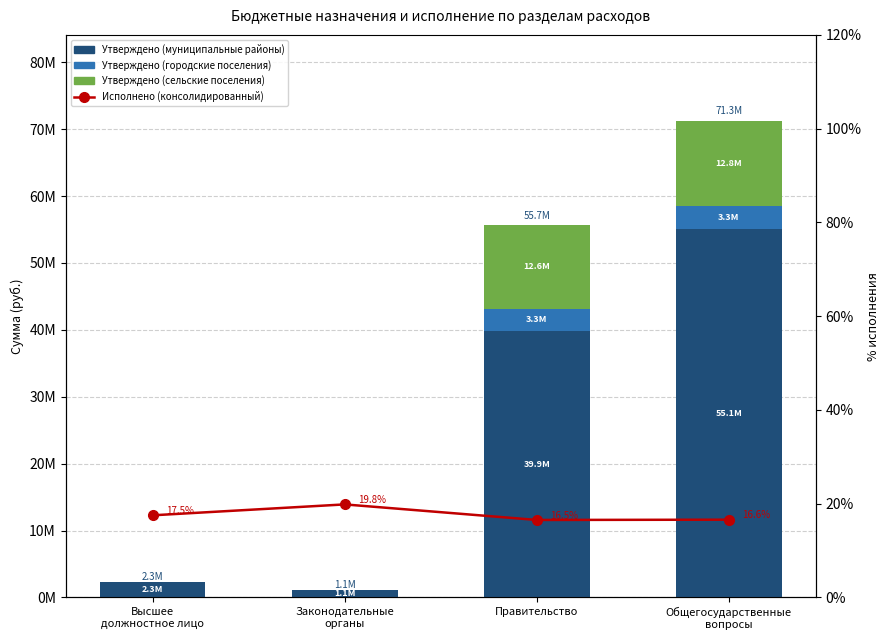

The Утверждено (городские поселения) series shows 1884682.1 at Законодательные
органы. True or false?

False